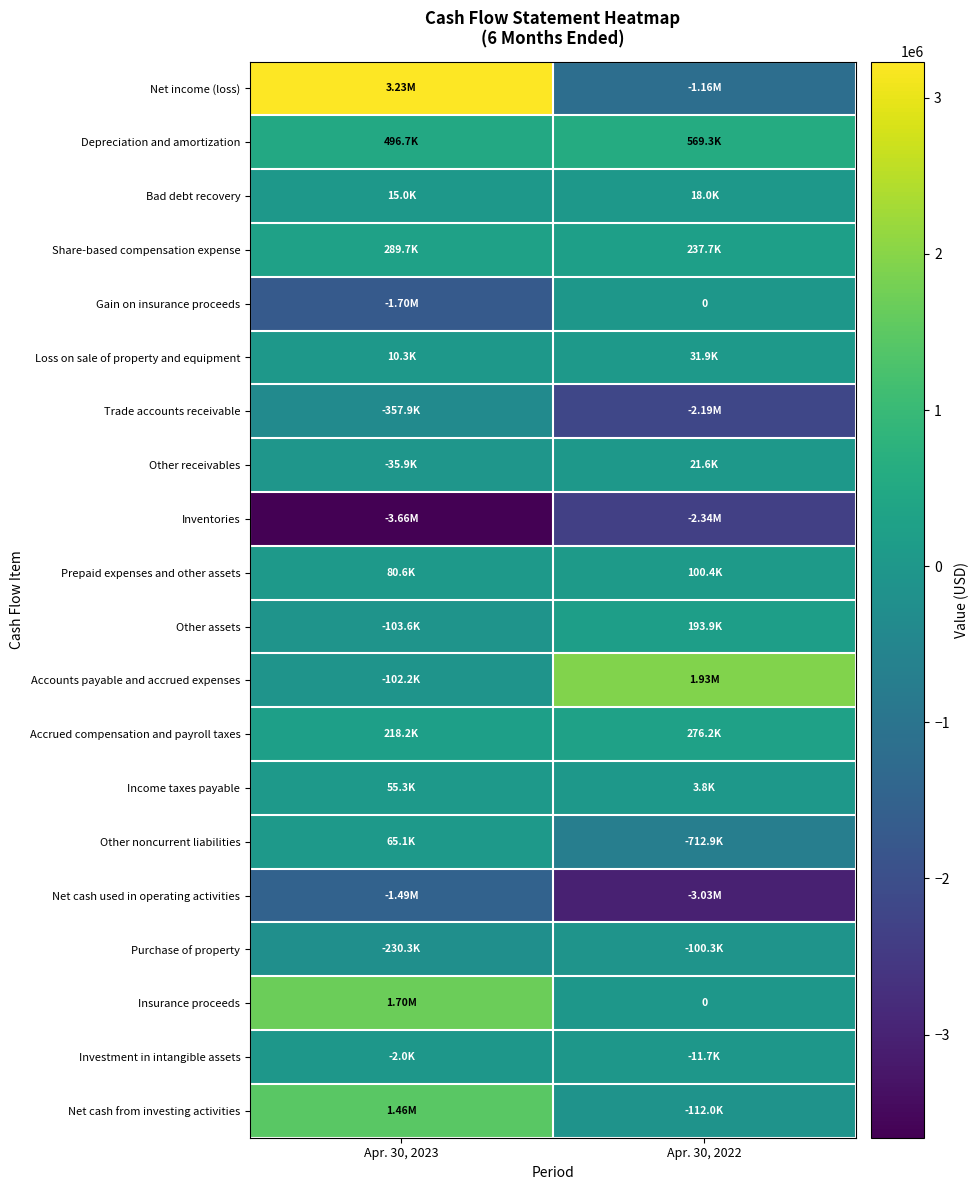

What is the difference between the maximum and minimum values in the Other receivables series?

57514